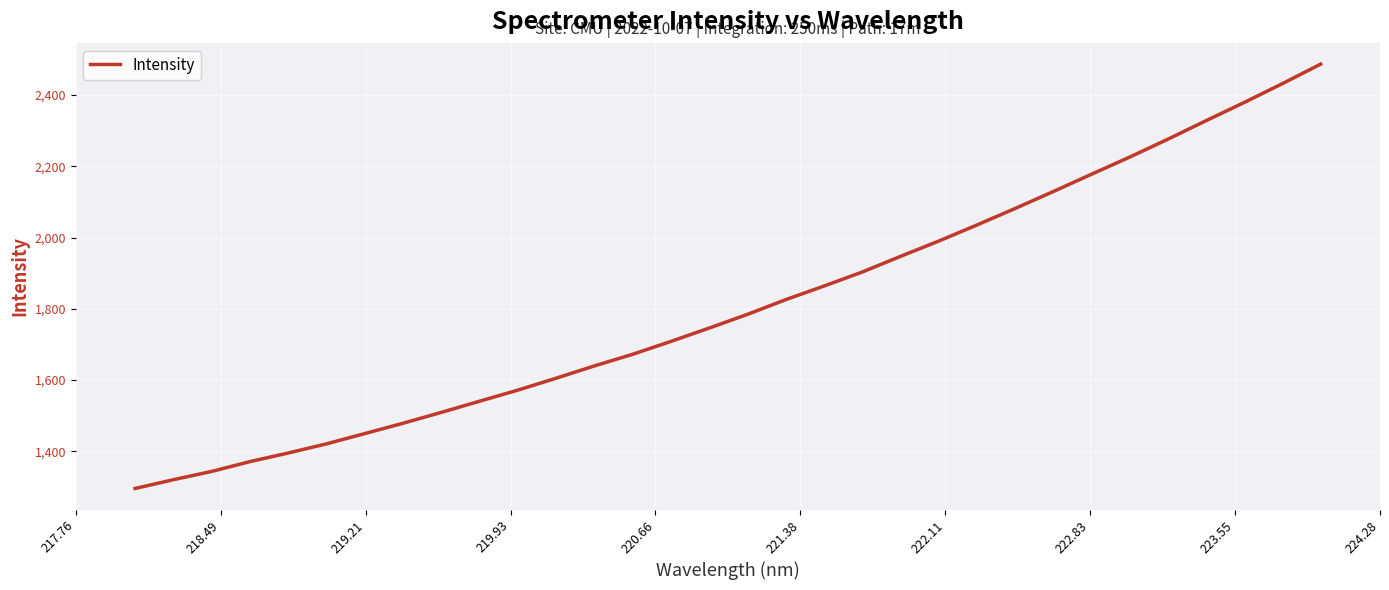

Reading left to right, list all the values displayed in this chart.

1296.0	1320.7	1343.8	1371.4	1395.5	1421.2	1450.1	1479.0	1509.5	1540.9	1572.0	1605.4	1639.9	1672.5	1708.6	1746.0	1784.5	1825.7	1863.9	1903.1	1947.1	1990.0	2035.1	2081.5	2129.1	2177.7	2225.8	2276.0	2328.0	2379.2	2432.0	2486.7